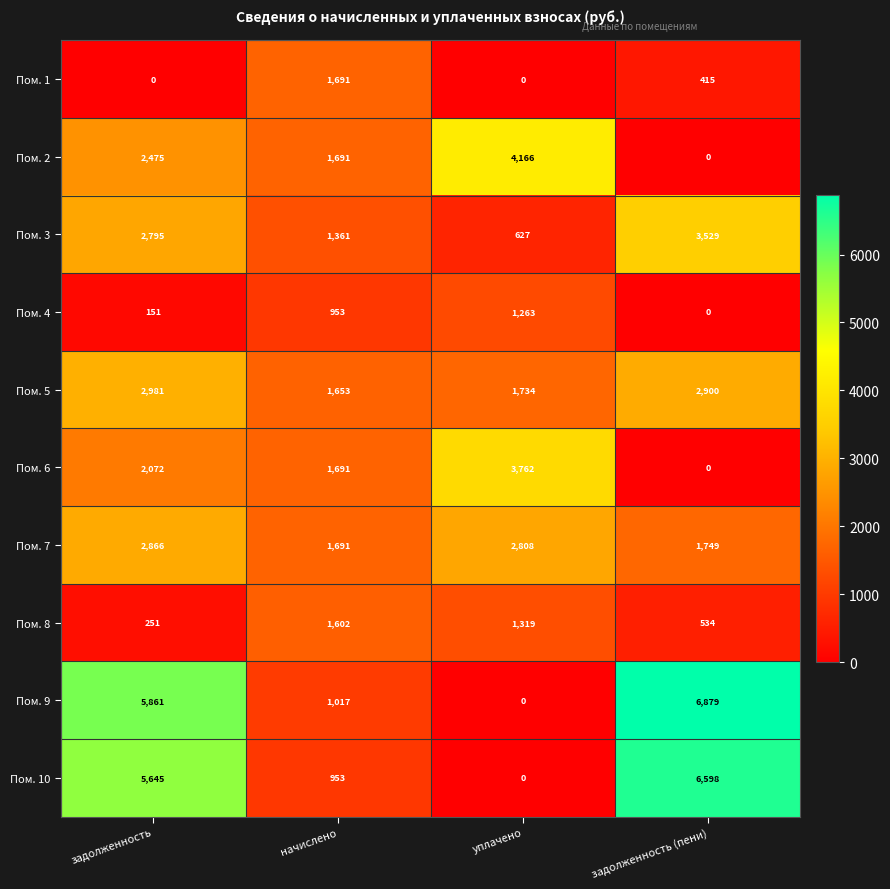

At how many categories does at least one series exceed 6053?

1